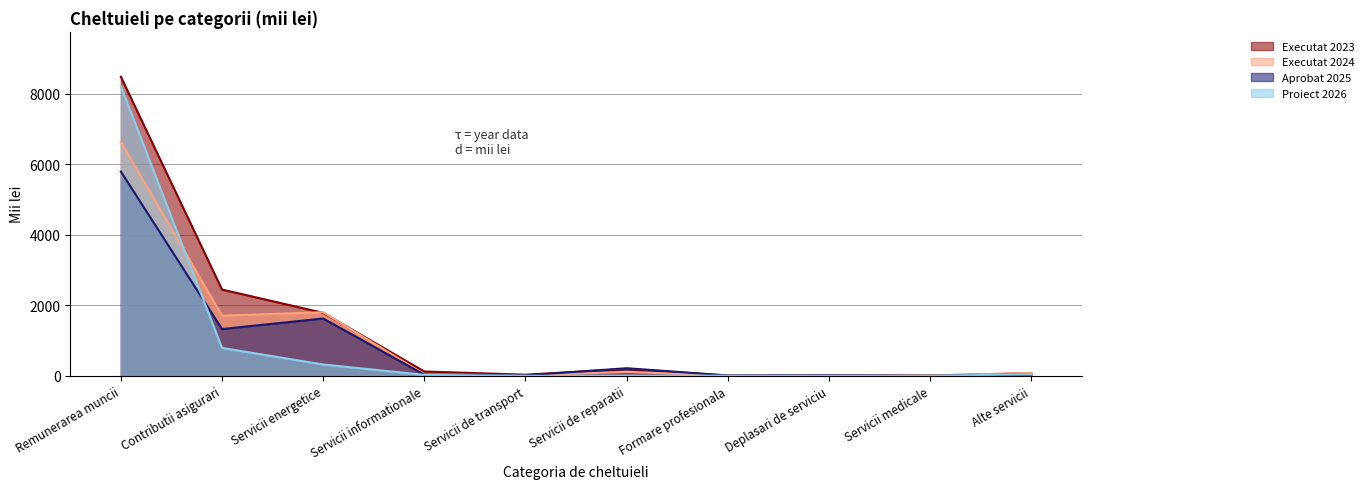

What is the value of the Aprobat 2025 point at the 8th from the left?

16.2